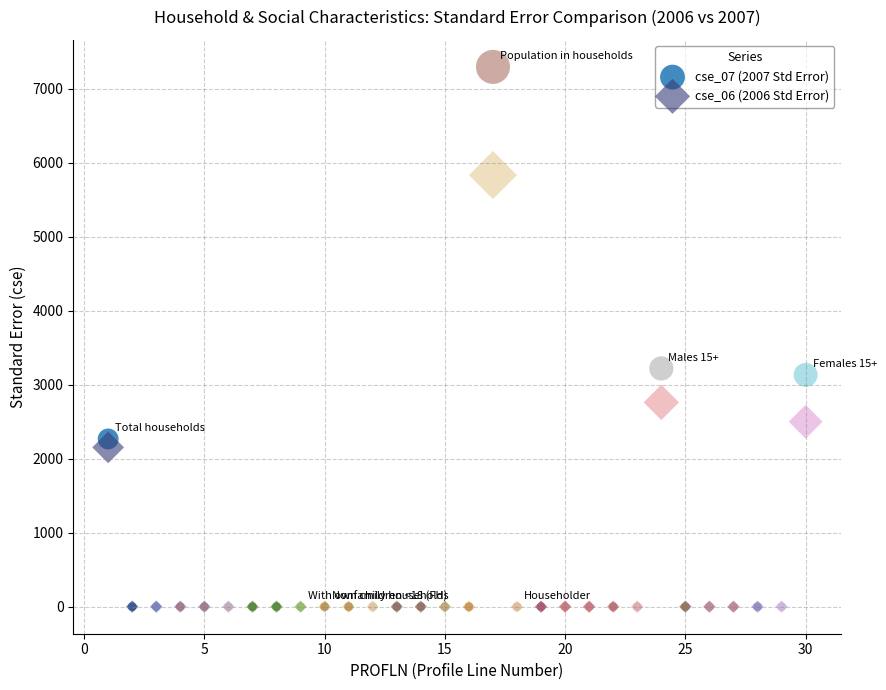

Across all series, what Y value is closest to 3649?

3222.0